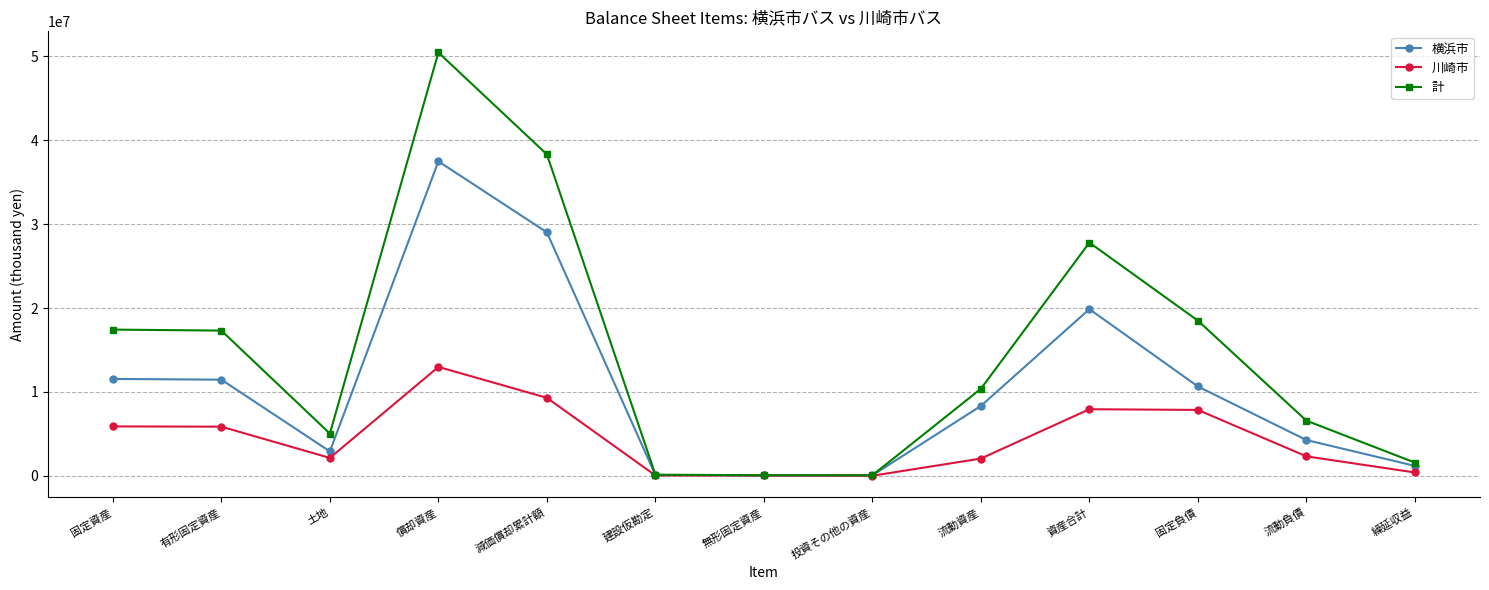

Rank the series at 償却資産 from lowest to highest value.

川崎市, 横浜市, 計